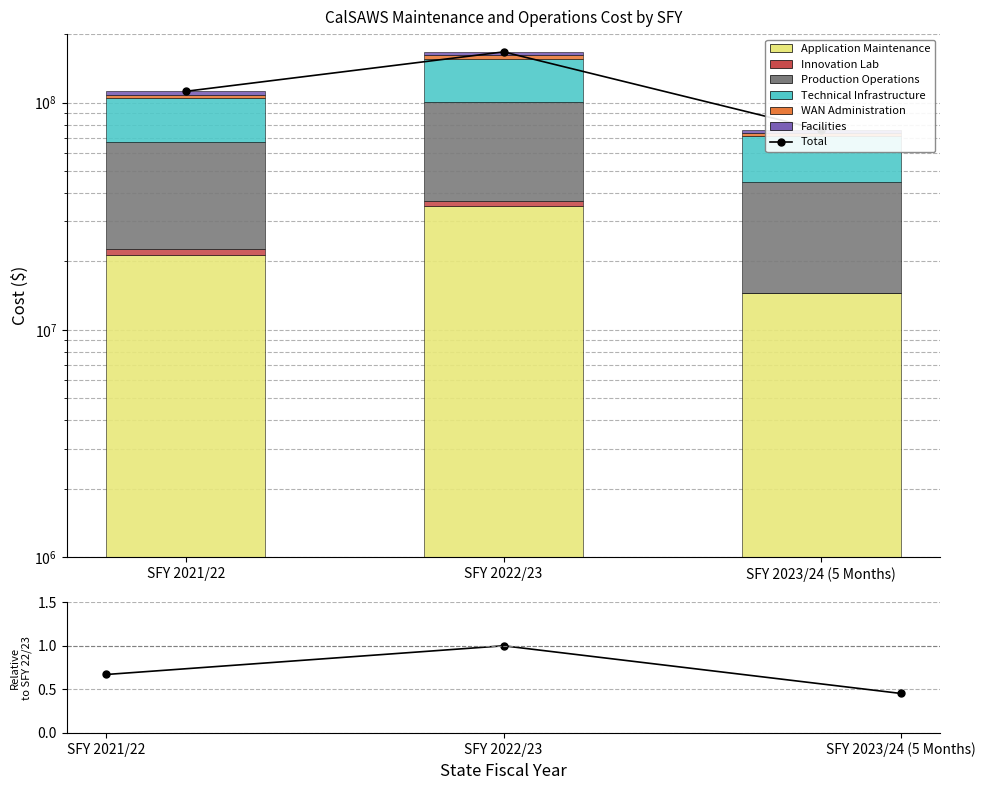

The value of WAN Administration at SFY 2021/22 is 4972582.1. True or false?

False